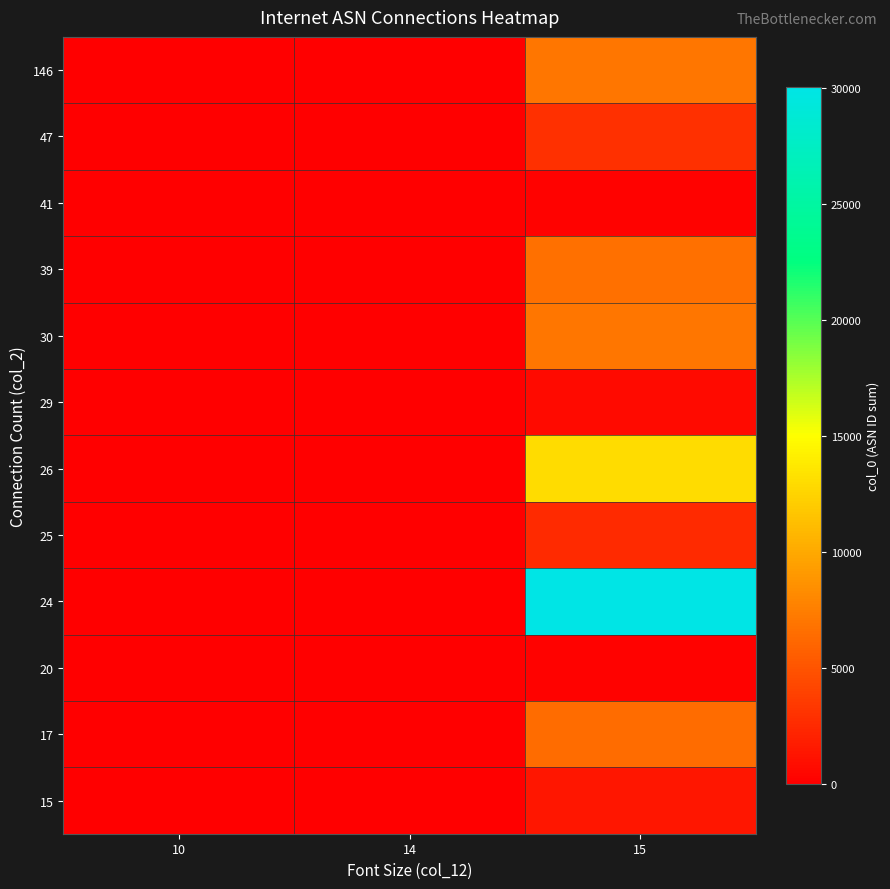

At which category does the chart reach its minimum across all series?

10